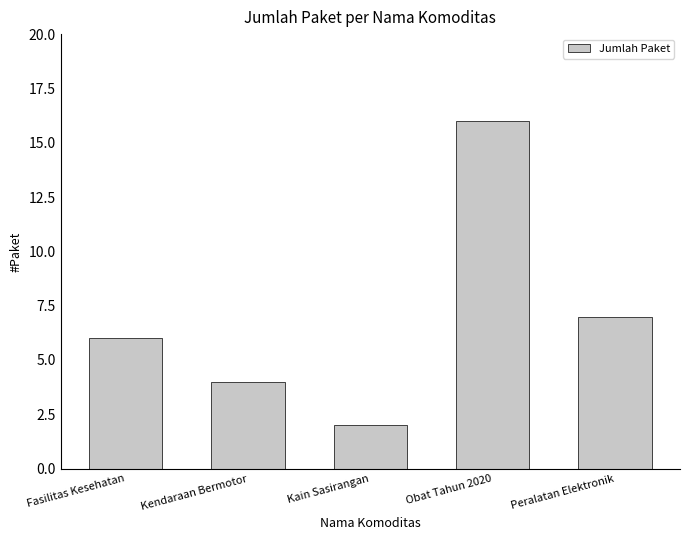

What is the ratio of the value at Kendaraan Bermotor to the value at Fasilitas Kesehatan?

0.7